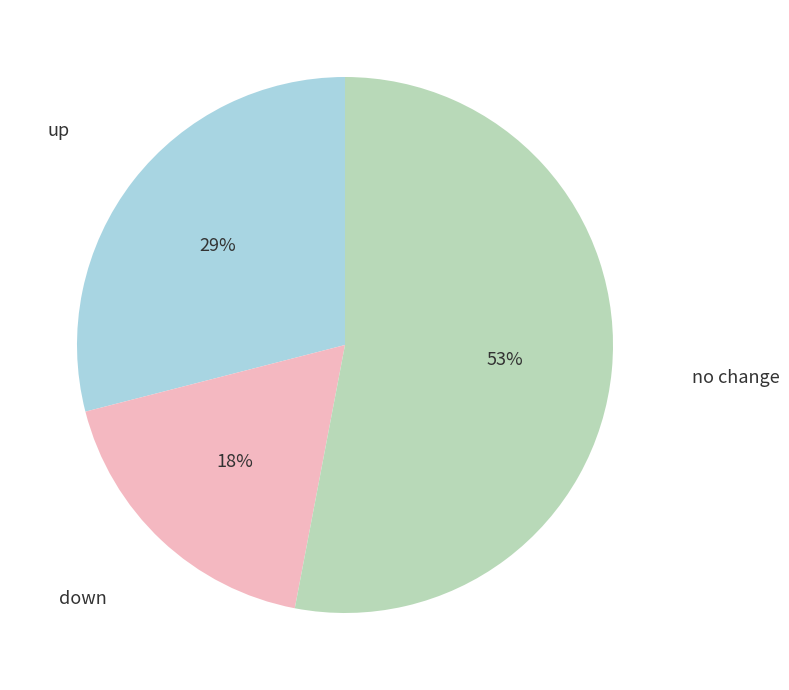

How many segments does this pie chart have?

3